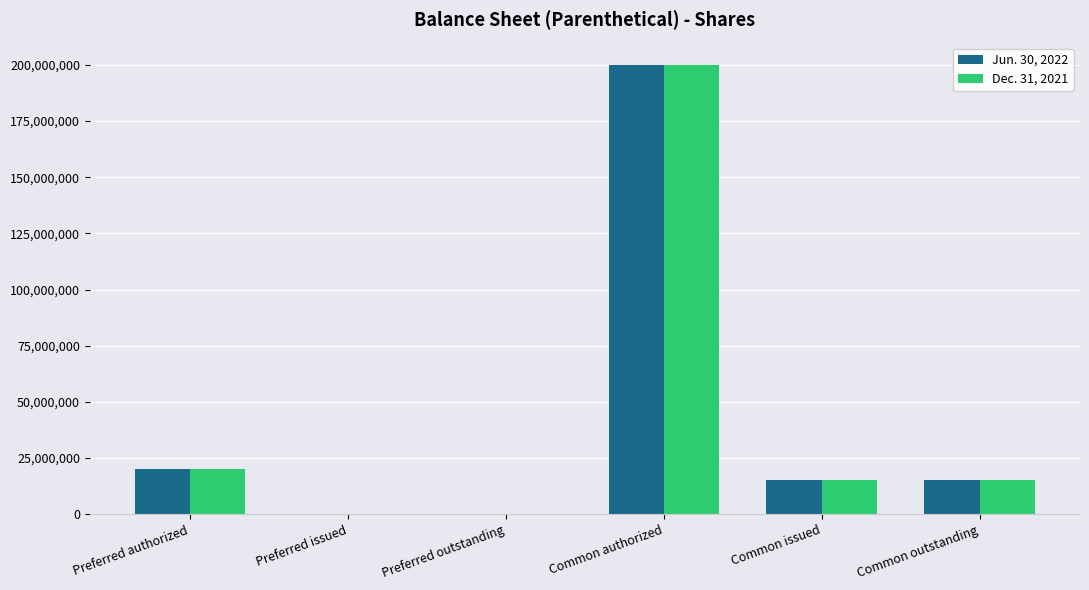

At which category does the chart reach its peak across all series?

Common authorized